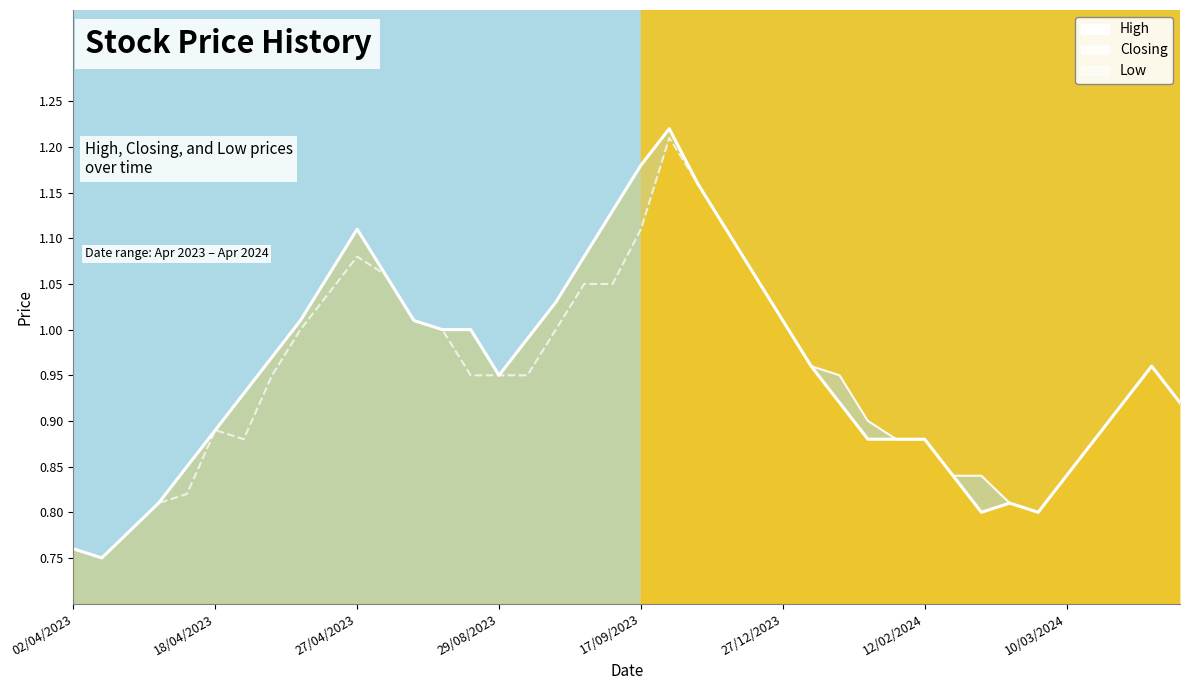

Is the value of High at 37 greater than the value of Low at 38?

No